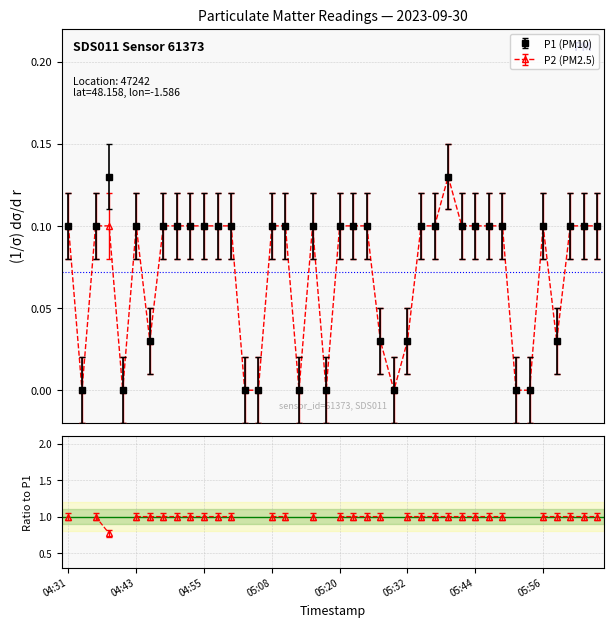

Where is the first local maximum for P2?

04:43